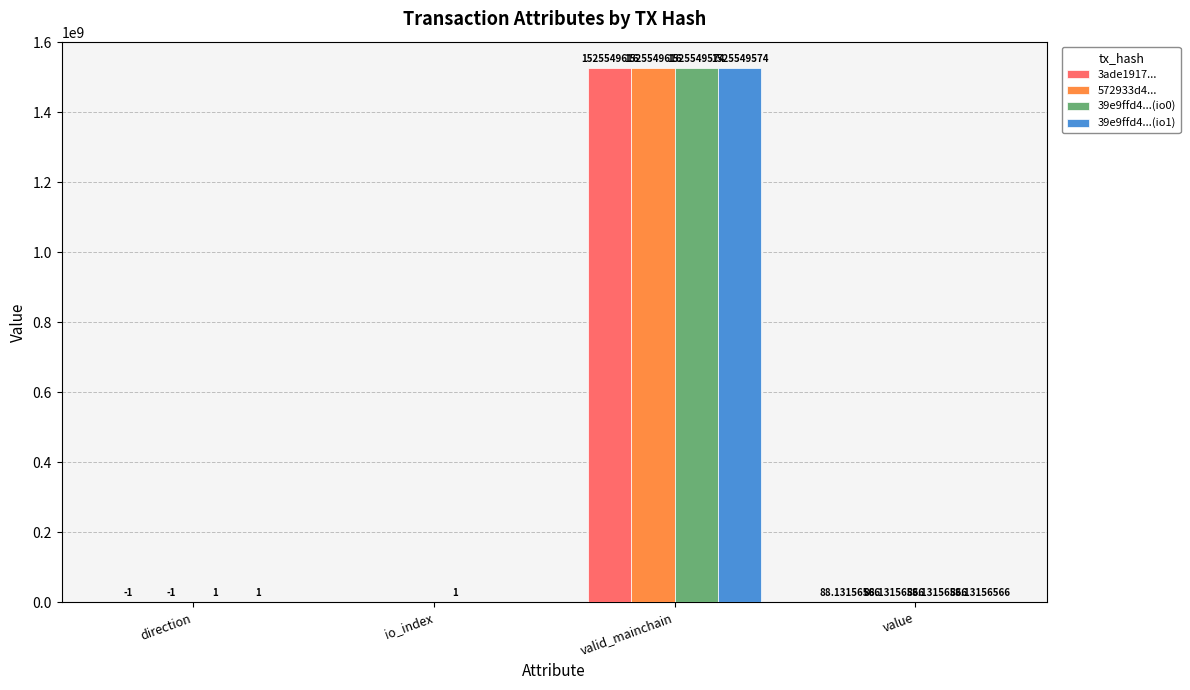

Where does the 39e9ffd4...(io1) series first go above 88?

valid_mainchain